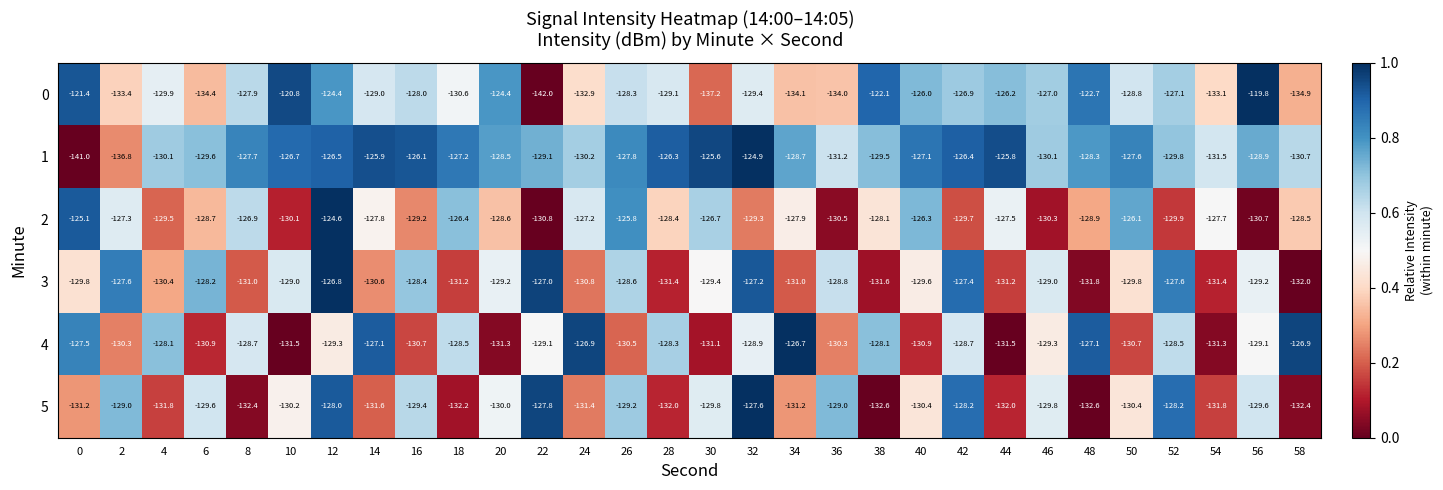

Which series changed the most between 18 and 36?

2